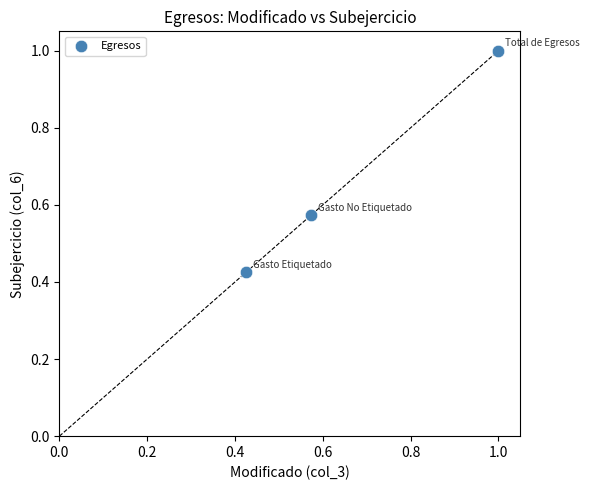

What is the average X value?

0.7